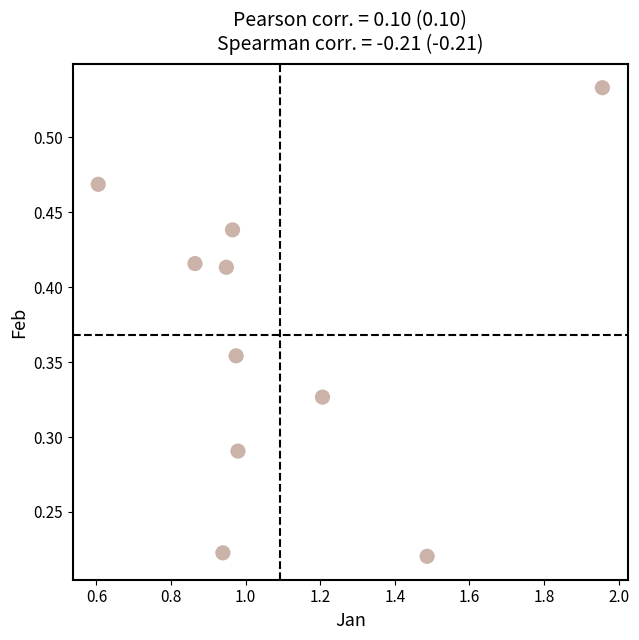

What is the range of X values (max minus min)?

1.4